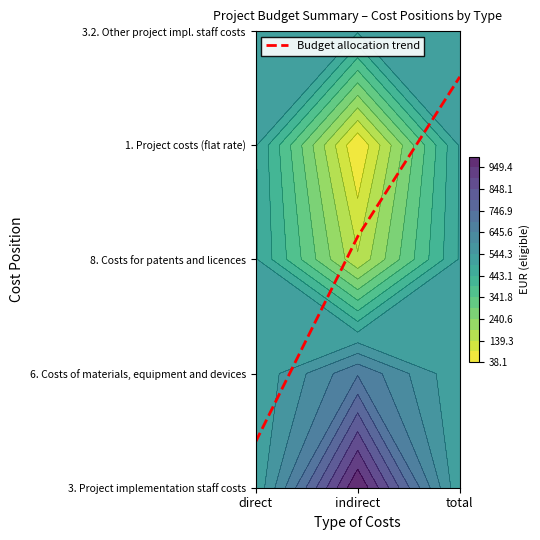

The value at direct is 0.1. True or false?

False